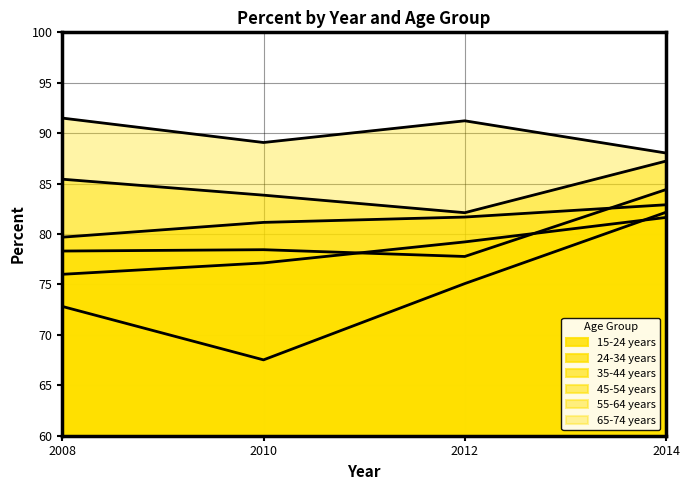

True or false: 65-74 years and 24-34 years cross at least once.

False